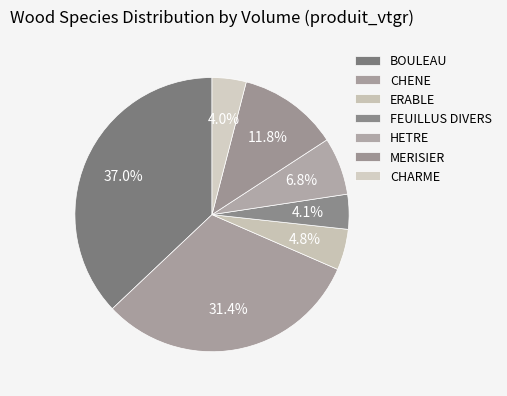

Which category has the smallest portion of the pie?

CHARME